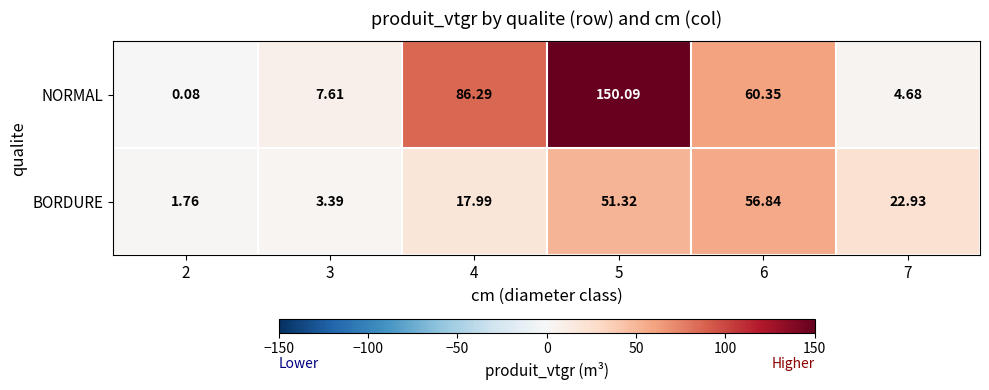

Count the number of data series in this chart.

2